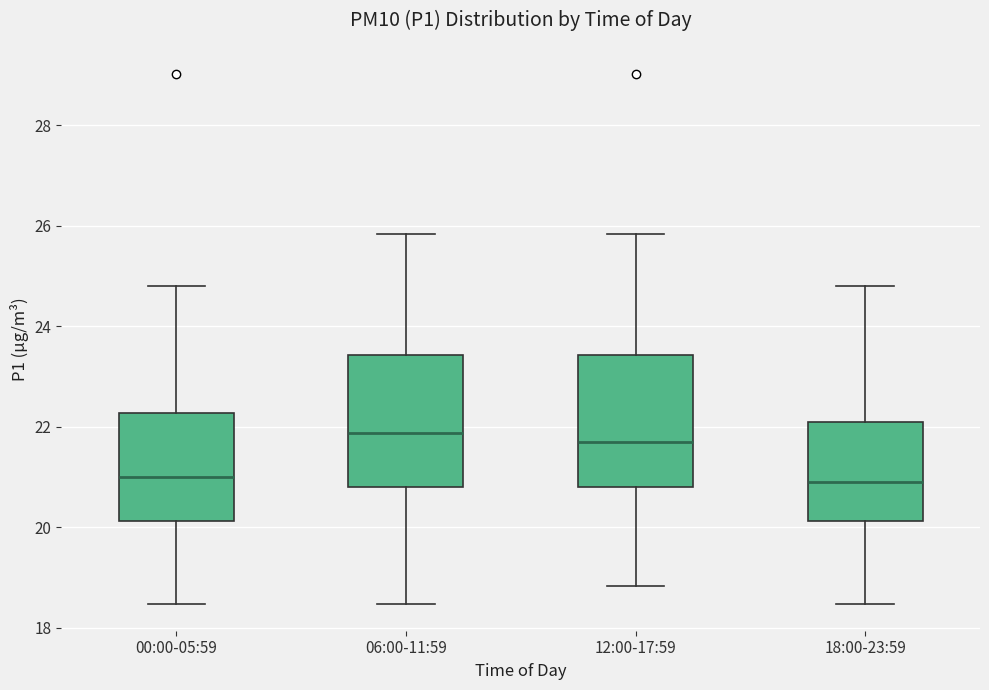

Where does the upper whisker of the box for 06:00-11:59 end on the y-axis? The values are not printed on the chart, so give them approximately, as read against the axis.

25.8